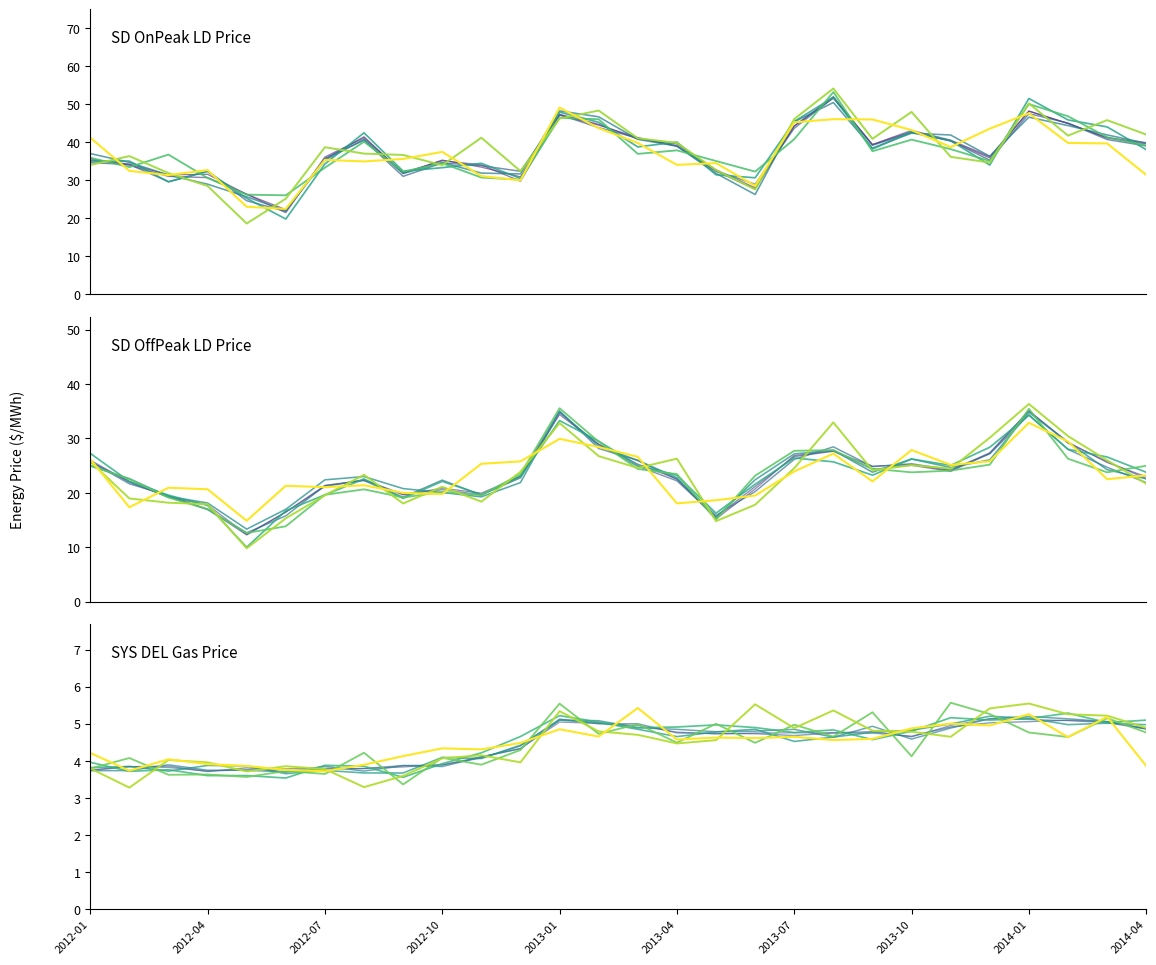

At which category is the sum across all series the highest?

2014-01